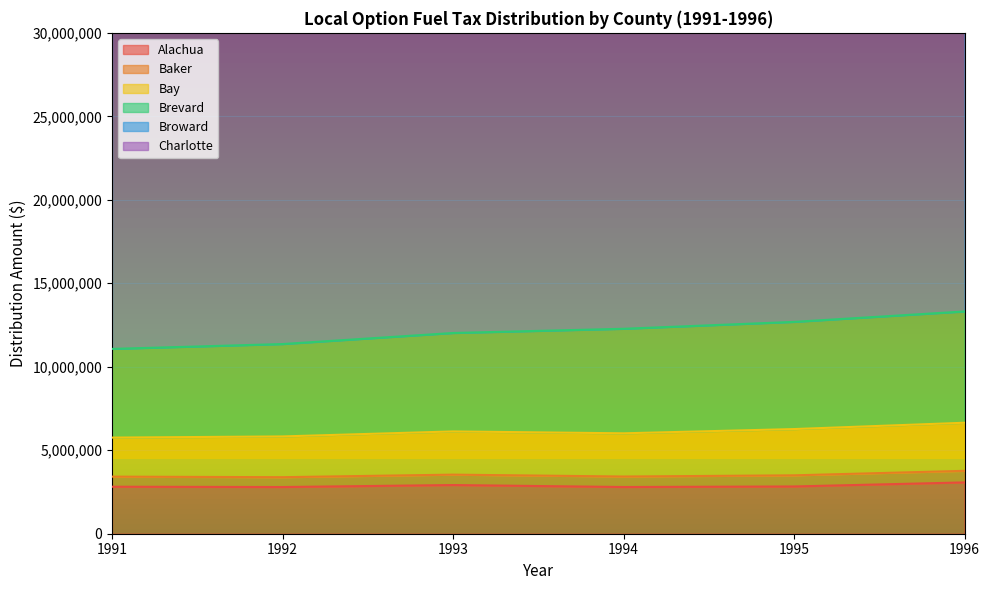

How many categories are shown in the chart?

6